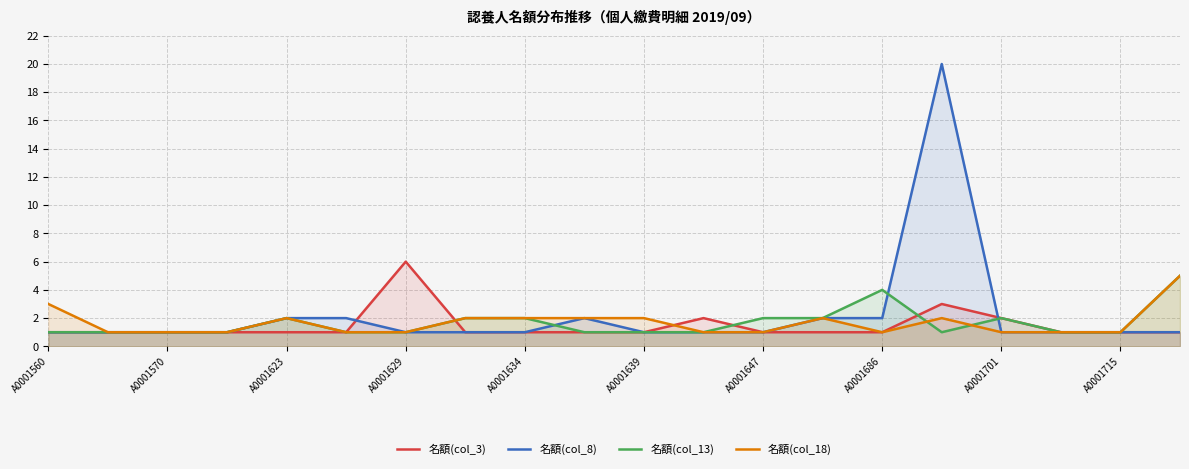

Which series has the largest range (max minus min)?

名額(col_8)